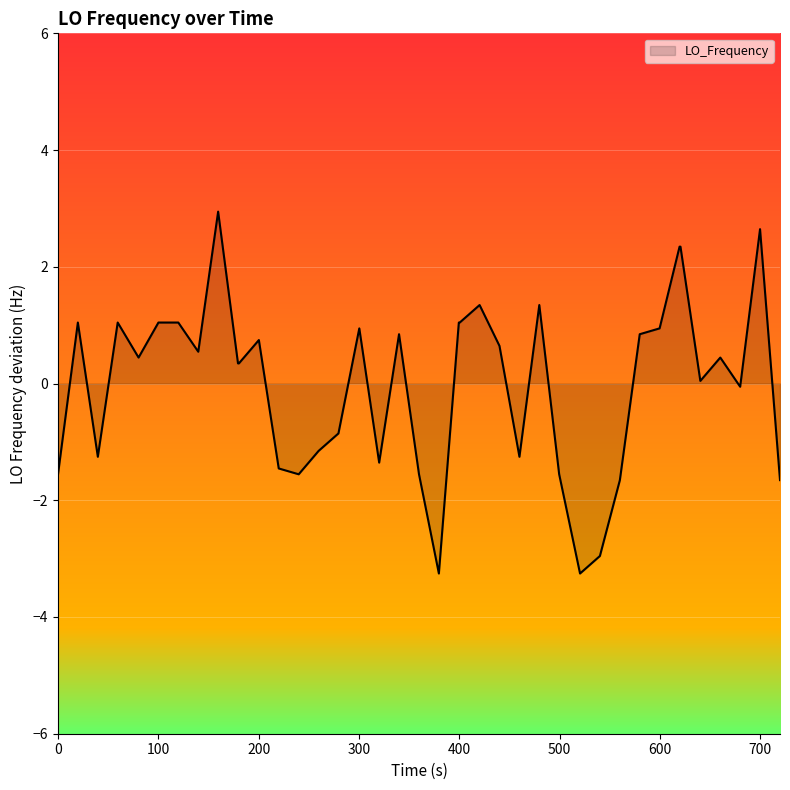

How many lines are shown in the chart?

1